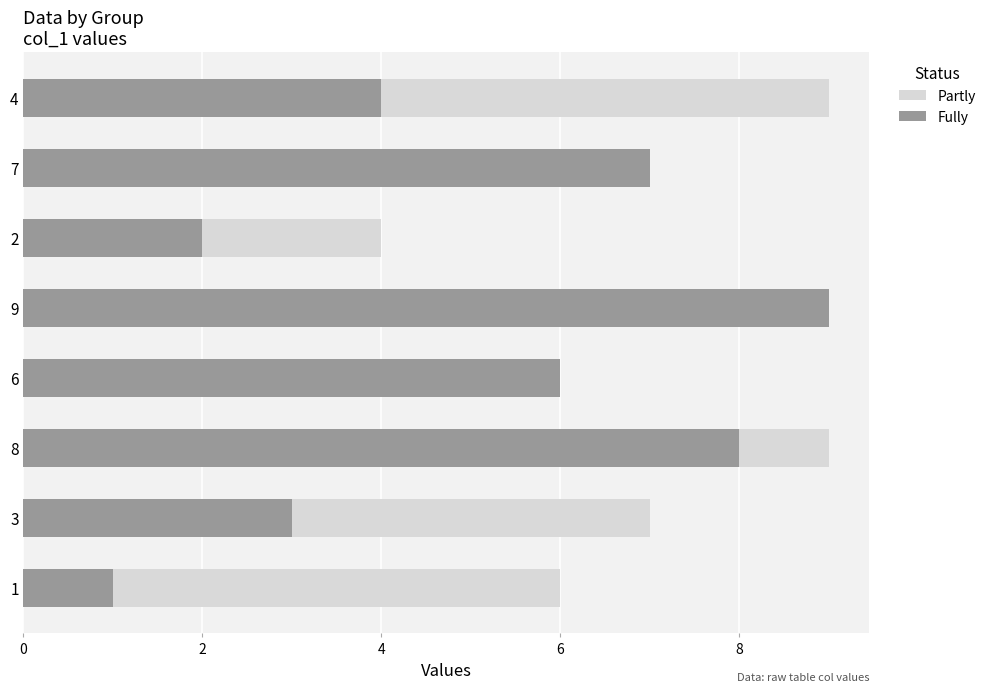

Reading left to right, extract all data points from this chart.

Partly: 6	7	9	5	8	4	2	9
Fully: 1	3	8	6	9	2	7	4